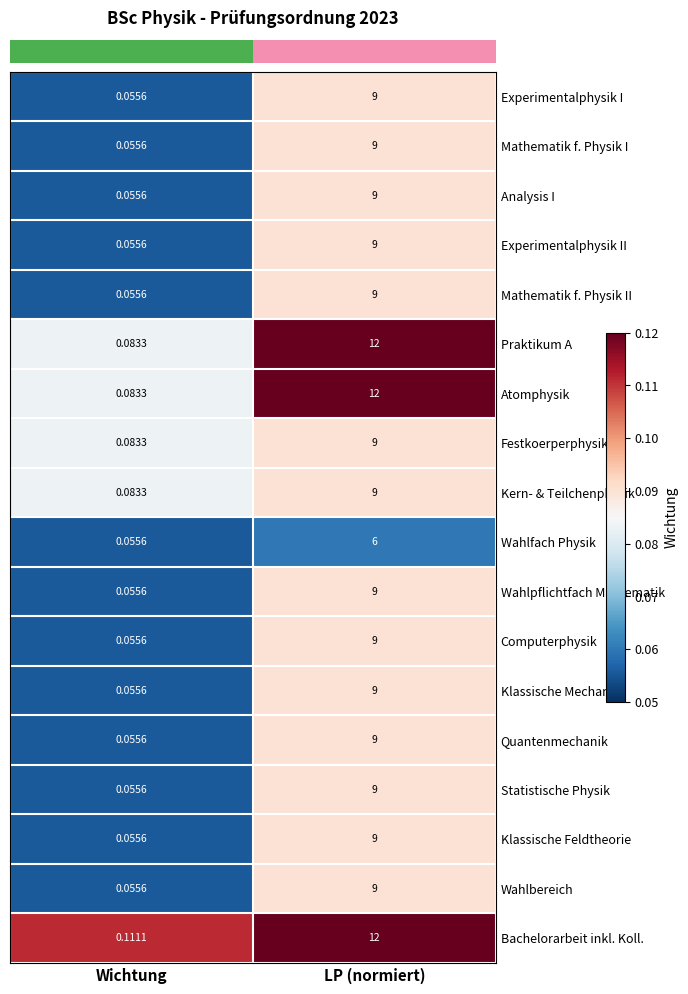

At which category is the sum across all series the highest?

LP (normiert)